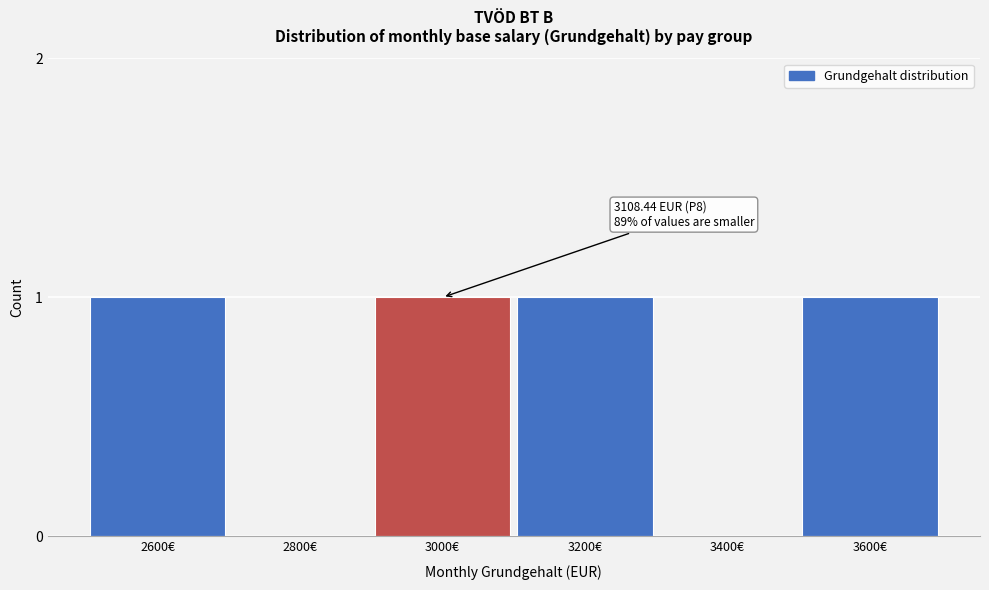

Reading left to right, what are all the values shown in this chart?

2600€=1	2800€=0	3000€=1	3200€=1	3400€=0	3600€=1